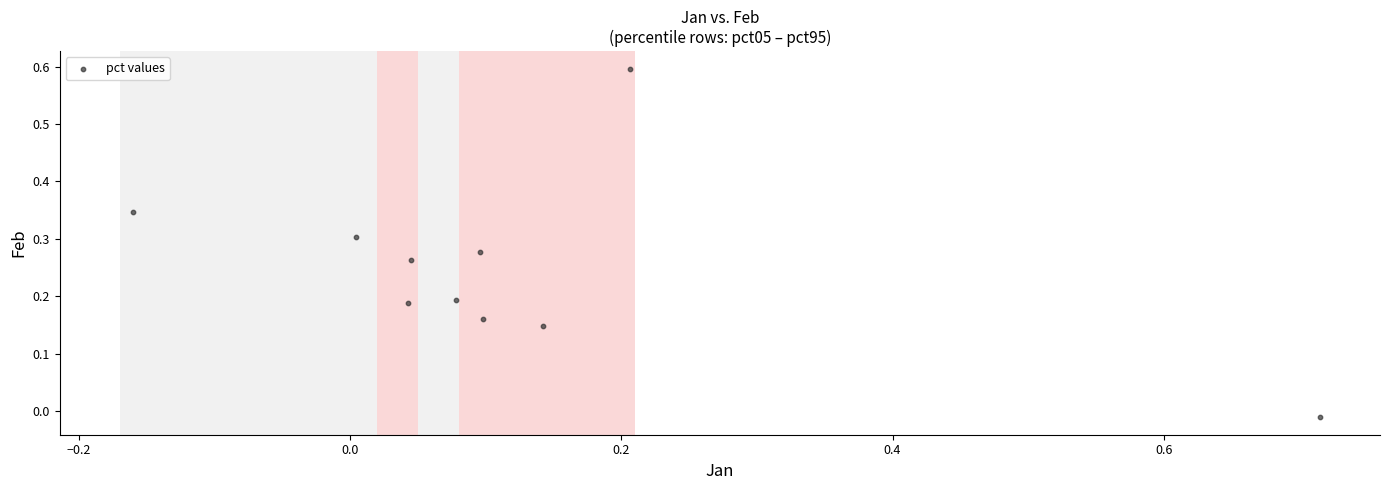

What is the range of X values (max minus min)?

0.9